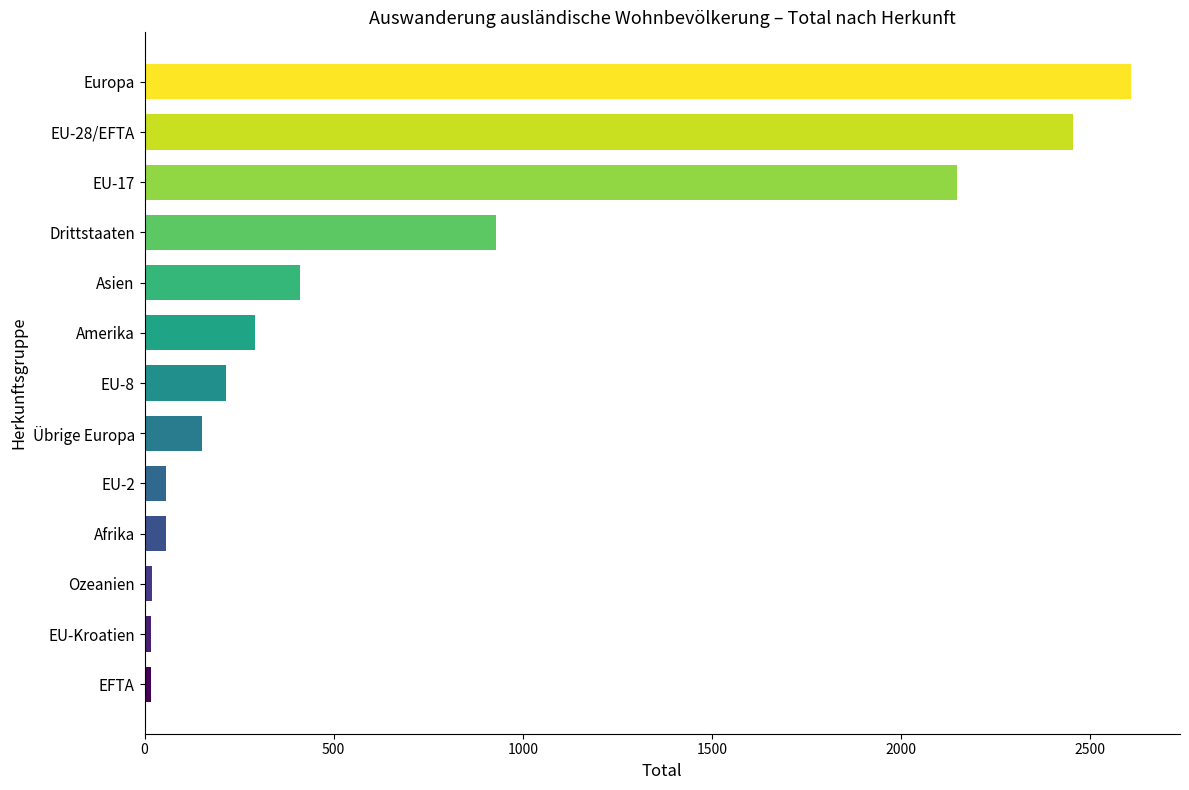

The value at Europa is 2607. True or false?

True